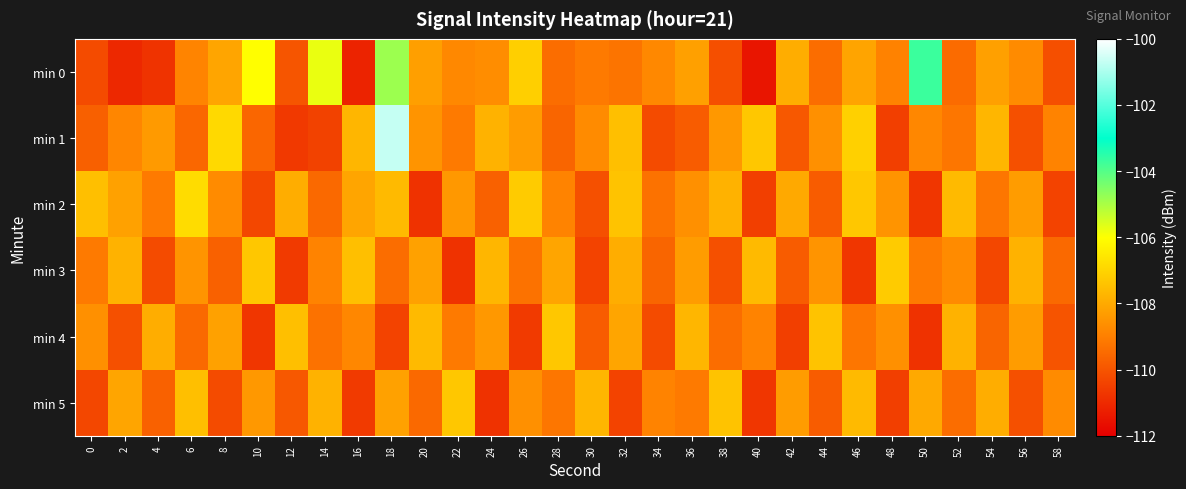

Reading left to right, list all the values displayed in this chart.

min 0: 0=-110.2	2=-111.0	4=-110.8	6=-108.9	8=-108.1	10=-106.0	12=-110.0	14=-105.7	16=-111.2	18=-104.8	20=-108.2	22=-108.8	24=-108.7	26=-107.1	28=-109.4	30=-109.1	32=-109.3	34=-108.8	36=-108.2	38=-110.1	40=-111.5	42=-107.9	44=-109.4	46=-108.1	48=-108.9	50=-103.7	52=-109.5	54=-108.2	56=-108.7	58=-110.1
min 1: 0=-109.7	2=-108.8	4=-108.4	6=-109.6	8=-106.9	10=-109.6	12=-110.6	14=-110.4	16=-107.7	18=-100.7	20=-108.5	22=-109.1	24=-107.8	26=-108.3	28=-109.6	30=-108.7	32=-107.5	34=-110.2	36=-109.8	38=-108.4	40=-107.3	42=-109.9	44=-108.6	46=-107.1	48=-110.5	50=-108.8	52=-109.2	54=-107.7	56=-110.1	58=-108.9
min 2: 0=-107.5	2=-108.2	4=-109.1	6=-106.8	8=-108.7	10=-110.3	12=-107.9	14=-109.5	16=-108.1	18=-107.6	20=-110.8	22=-108.4	24=-109.7	26=-107.2	28=-108.9	30=-110.1	32=-107.4	34=-109.3	36=-108.6	38=-107.8	40=-110.5	42=-108.0	44=-109.8	46=-107.3	48=-108.5	50=-110.7	52=-107.6	54=-109.2	56=-108.3	58=-110.4
min 3: 0=-109.1	2=-107.8	4=-110.2	6=-108.5	8=-109.7	10=-107.3	12=-110.6	14=-108.9	16=-107.5	18=-109.4	20=-108.2	22=-110.8	24=-107.7	26=-109.3	28=-108.1	30=-110.4	32=-107.9	34=-109.6	36=-108.3	38=-110.1	40=-107.6	42=-109.8	44=-108.5	46=-110.7	48=-107.2	50=-109.1	52=-108.7	54=-110.3	56=-107.8	58=-109.5
min 4: 0=-108.6	2=-110.1	4=-107.9	6=-109.5	8=-108.2	10=-110.7	12=-107.5	14=-109.3	16=-108.8	18=-110.4	20=-107.6	22=-109.1	24=-108.4	26=-110.6	28=-107.3	30=-109.8	32=-108.1	34=-110.2	36=-107.7	38=-109.4	40=-108.9	42=-110.5	44=-107.4	46=-109.2	48=-108.6	50=-110.8	52=-107.8	54=-109.6	56=-108.3	58=-110.0
min 5: 0=-110.3	2=-108.1	4=-109.7	6=-107.5	8=-110.2	10=-108.4	12=-109.9	14=-107.8	16=-110.6	18=-108.2	20=-109.5	22=-107.3	24=-110.8	26=-108.6	28=-109.2	30=-107.7	32=-110.4	34=-108.9	36=-109.1	38=-107.4	40=-110.7	42=-108.3	44=-109.8	46=-107.6	48=-110.5	50=-108.0	52=-109.4	54=-107.9	56=-110.1	58=-108.7